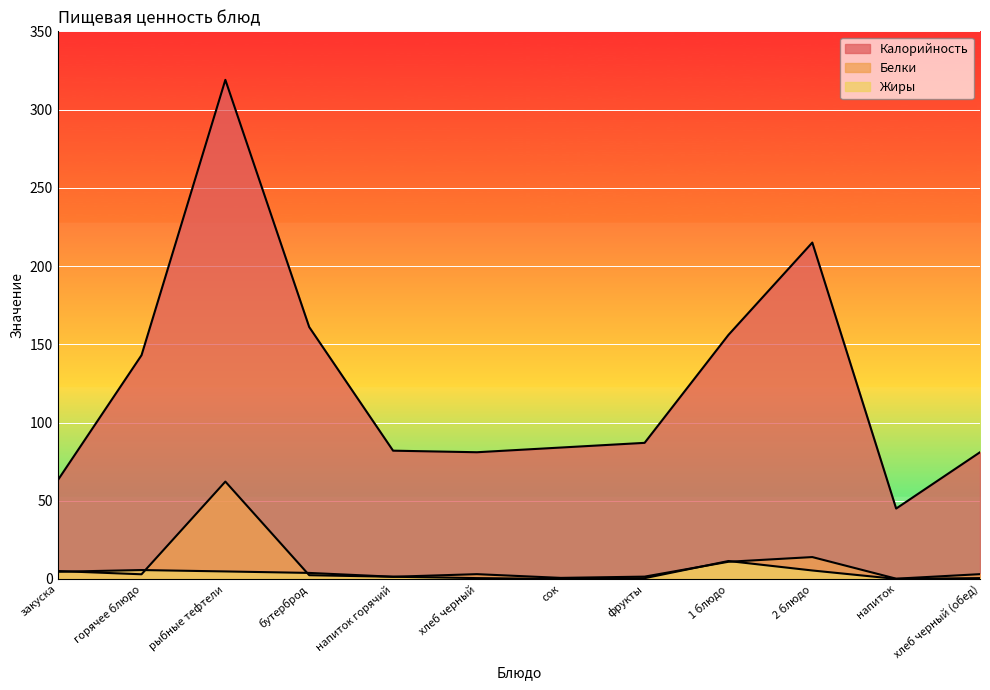

What is the label of the 9th point from the right?

бутерброд